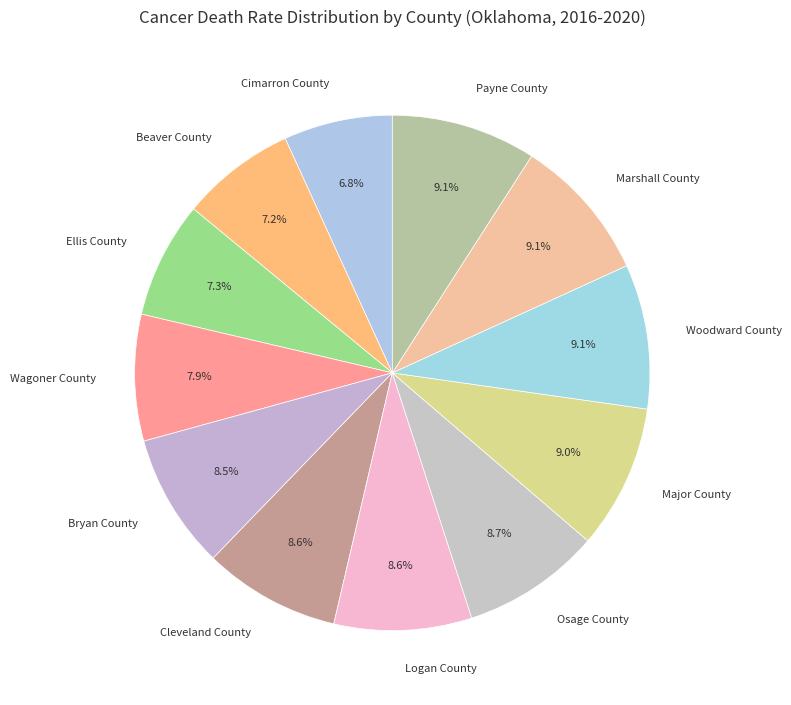

To the nearest percent, what is the average slice percentage?

8%